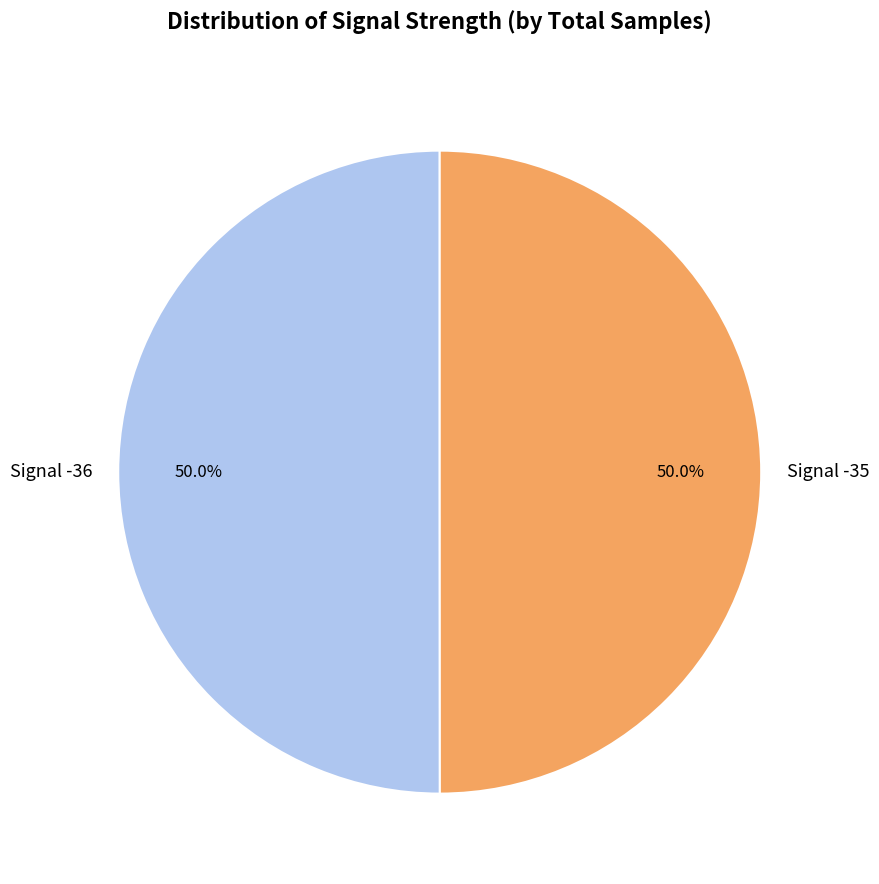

What percentage is NOT represented by Signal -36?

50.0%